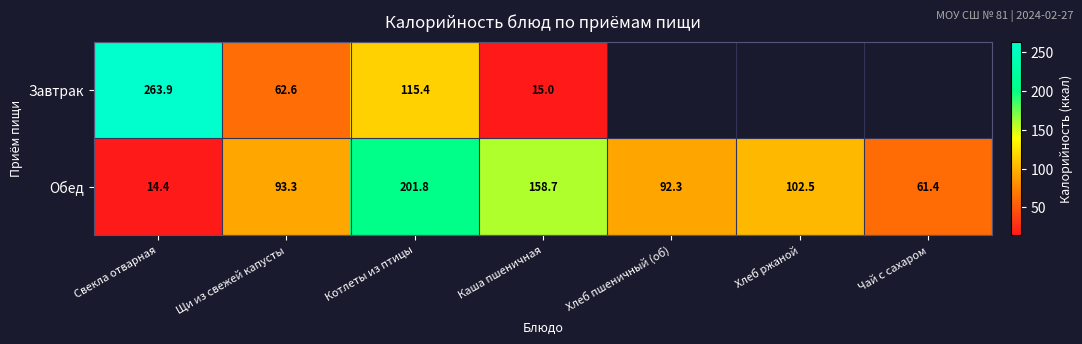

What is the total value across all series at Каша пшеничная?

173.7